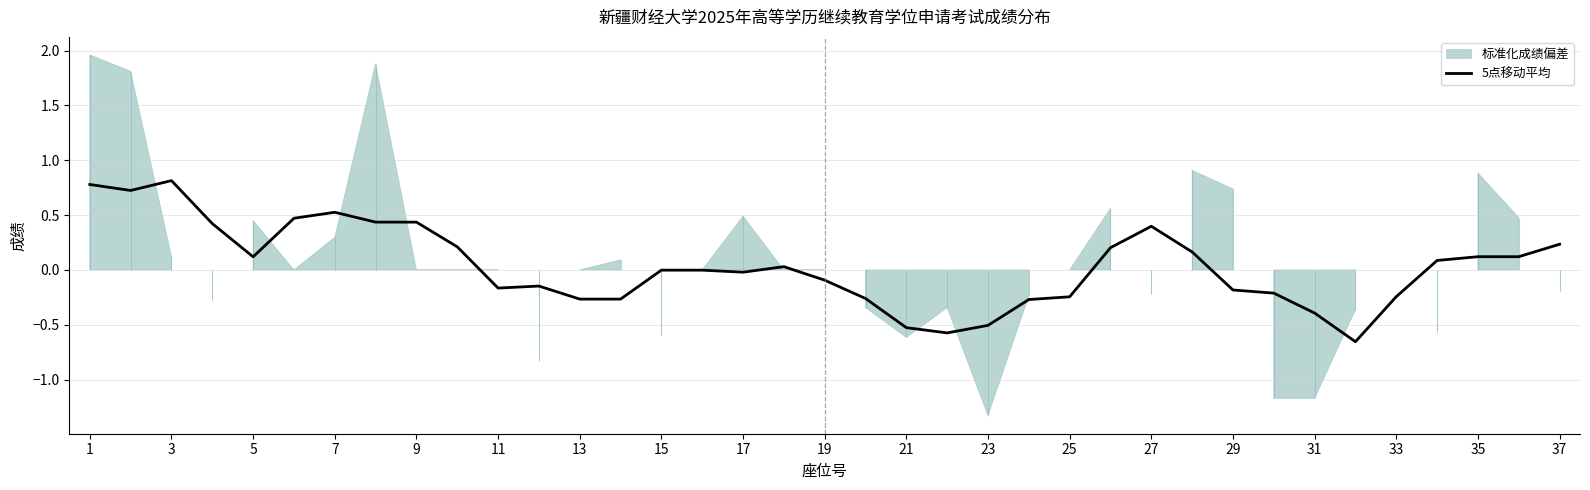

Is it true that 5点移动平均 equals -0.1 at 33?

False